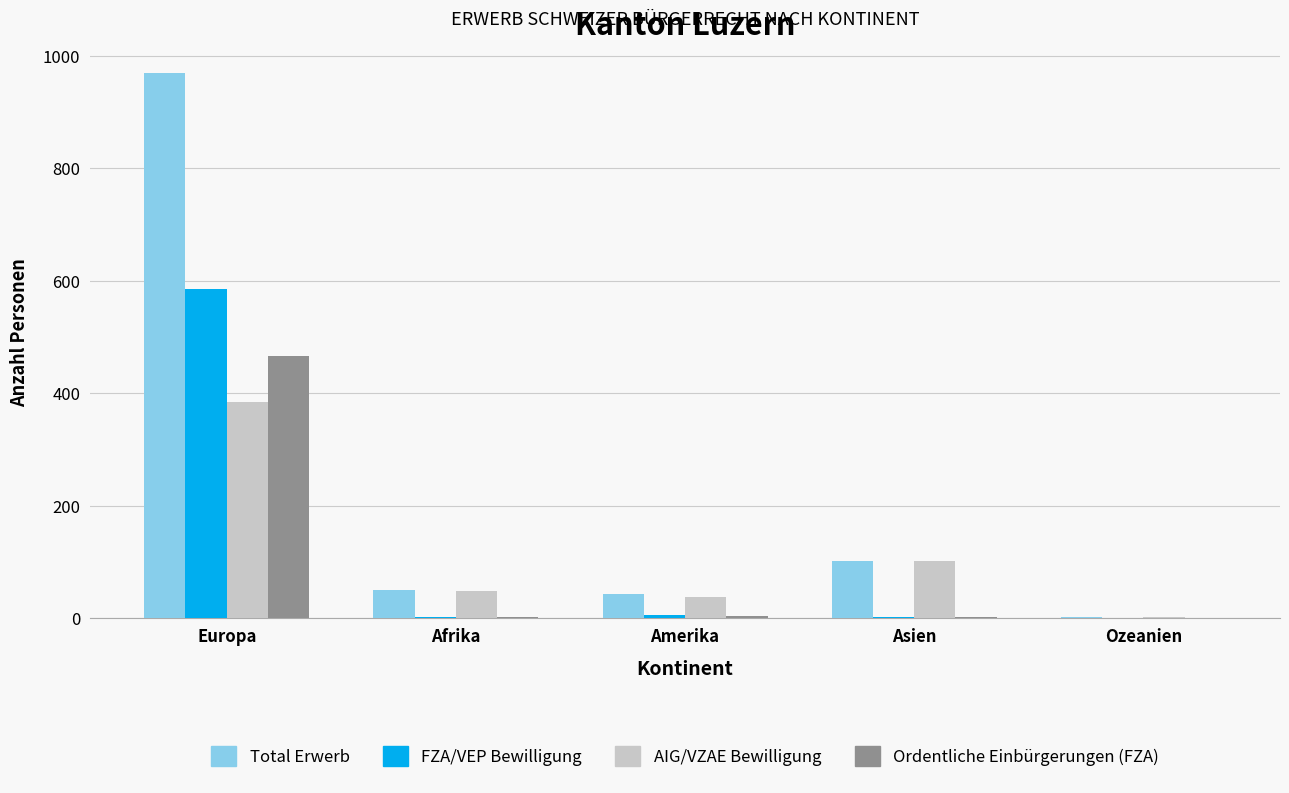

True or false: FZA/VEP Bewilligung has a value of 368 at Ozeanien.

False